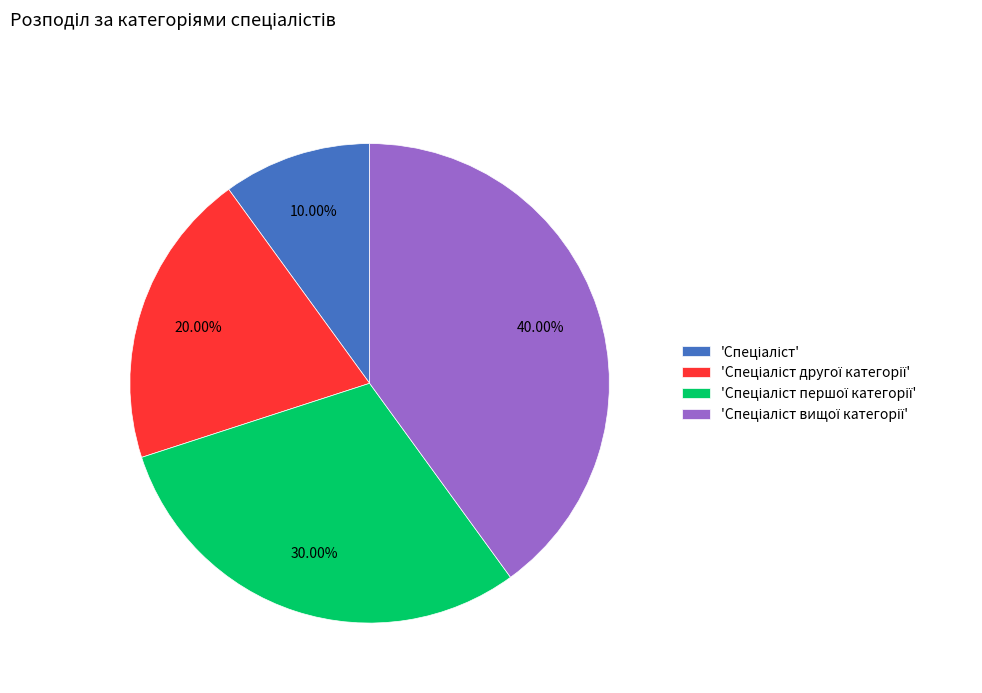

Does any single category account for the majority?

No